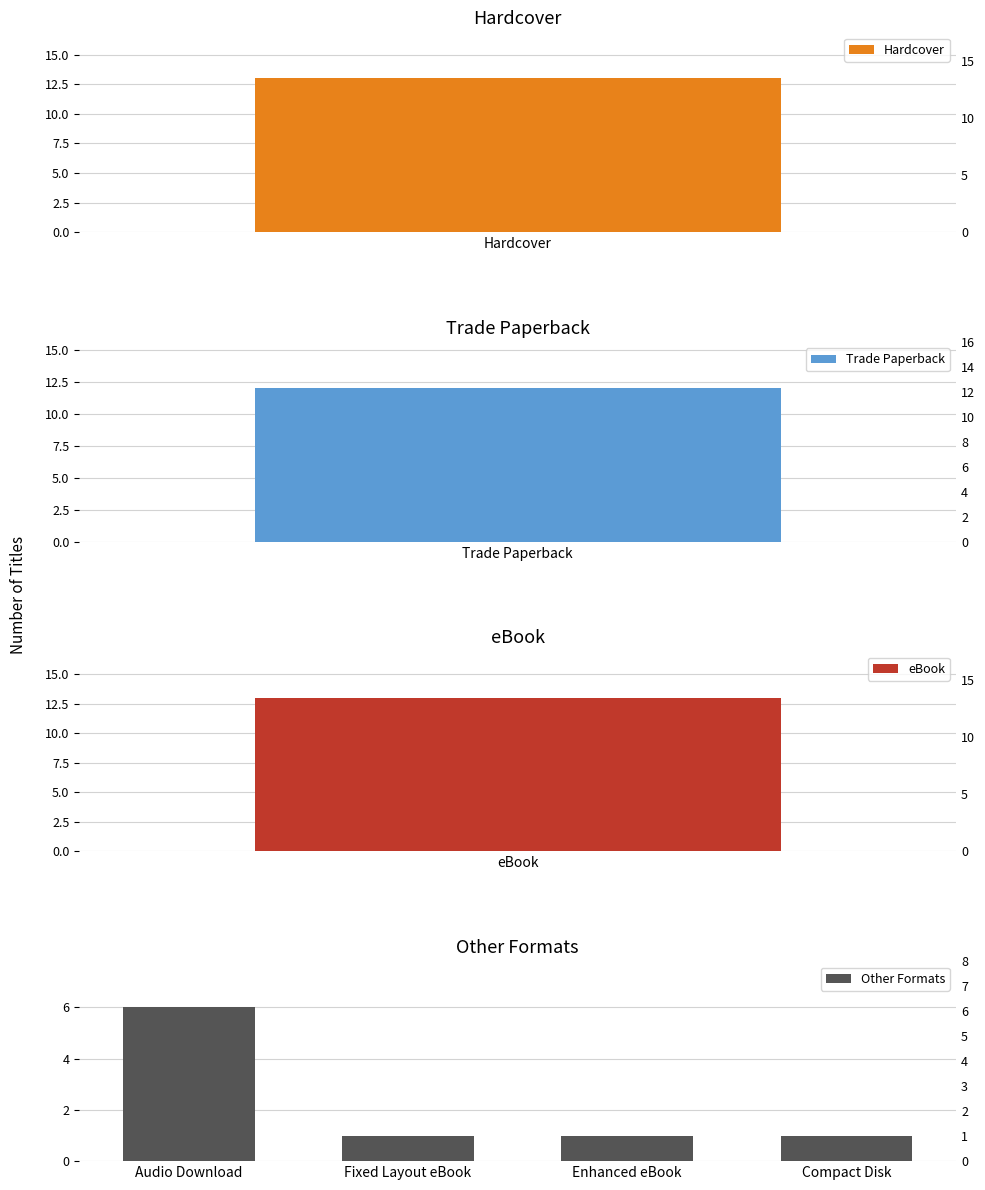

What is the minimum value shown in the chart?

1